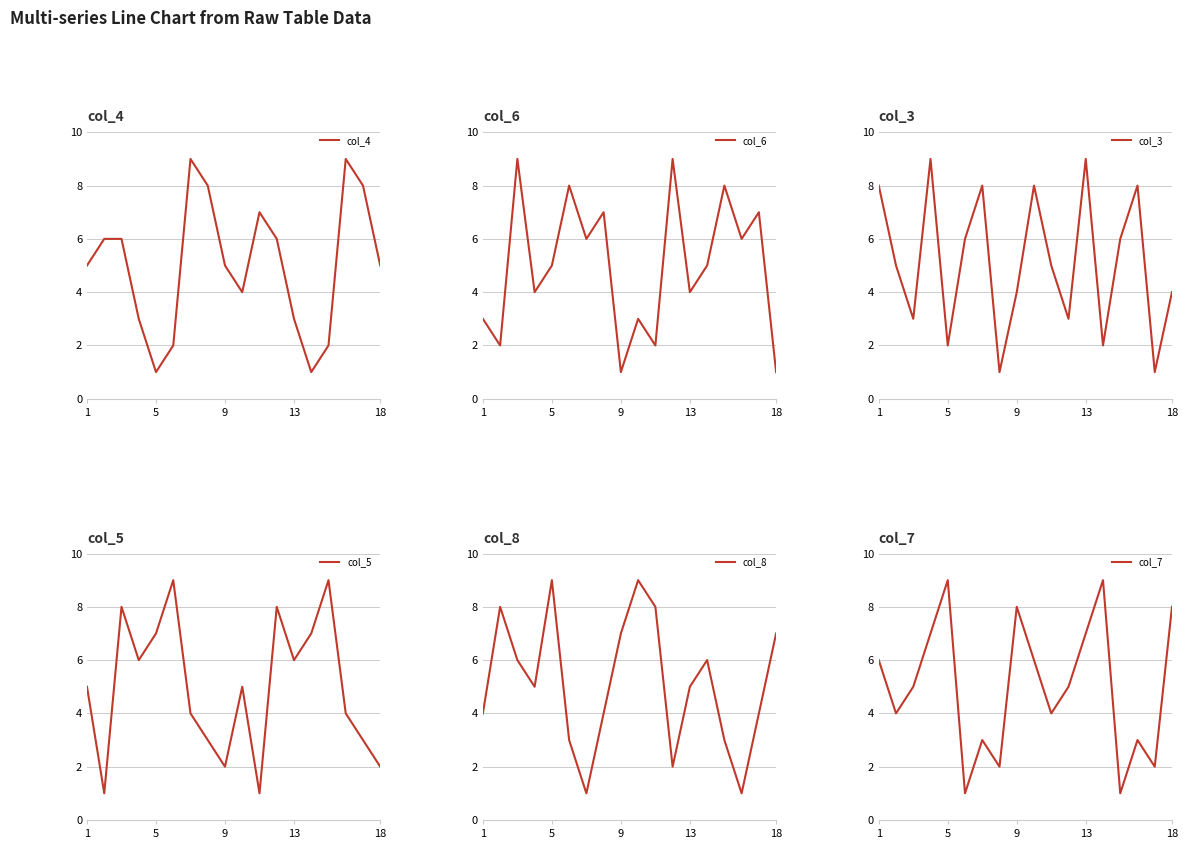

Read the col_7 value at 18.

8